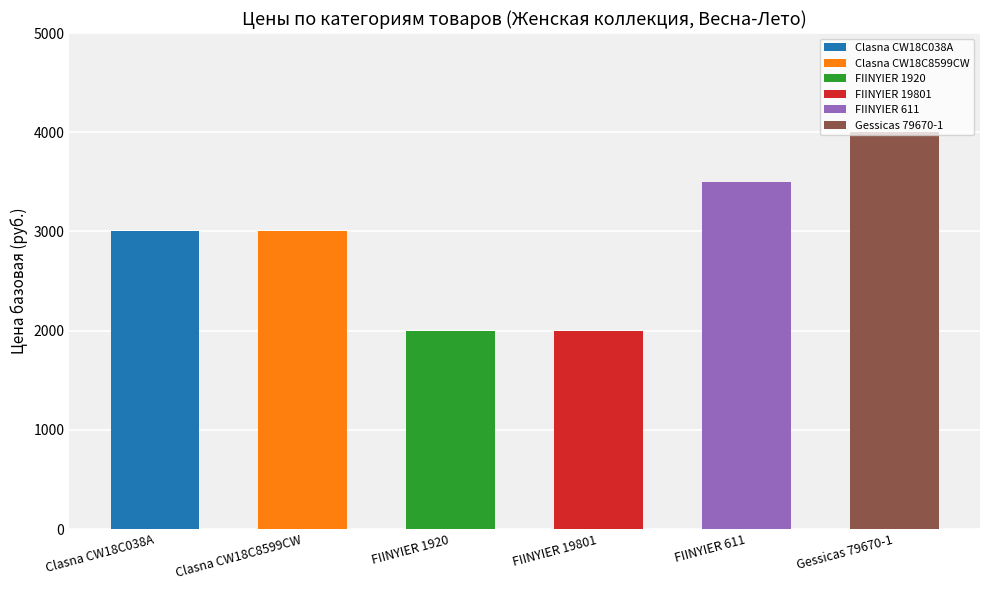

What is the approximate value of Пальто at Clasna CW18C038A, to the nearest 100?

3000